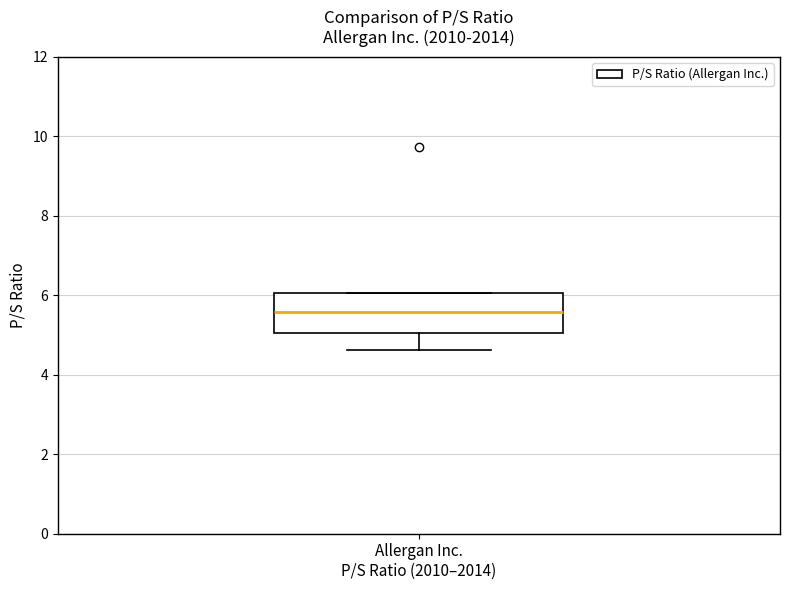

Transcribe this box plot: give where the median line is, the range the box spans, and where the two whiskers end, as read against the y-axis. The values are not printed on the chart, so give them approximately, as read against the axis.

median 5.6, box 5.0 to 6.0, whiskers 4.6 to 6.0